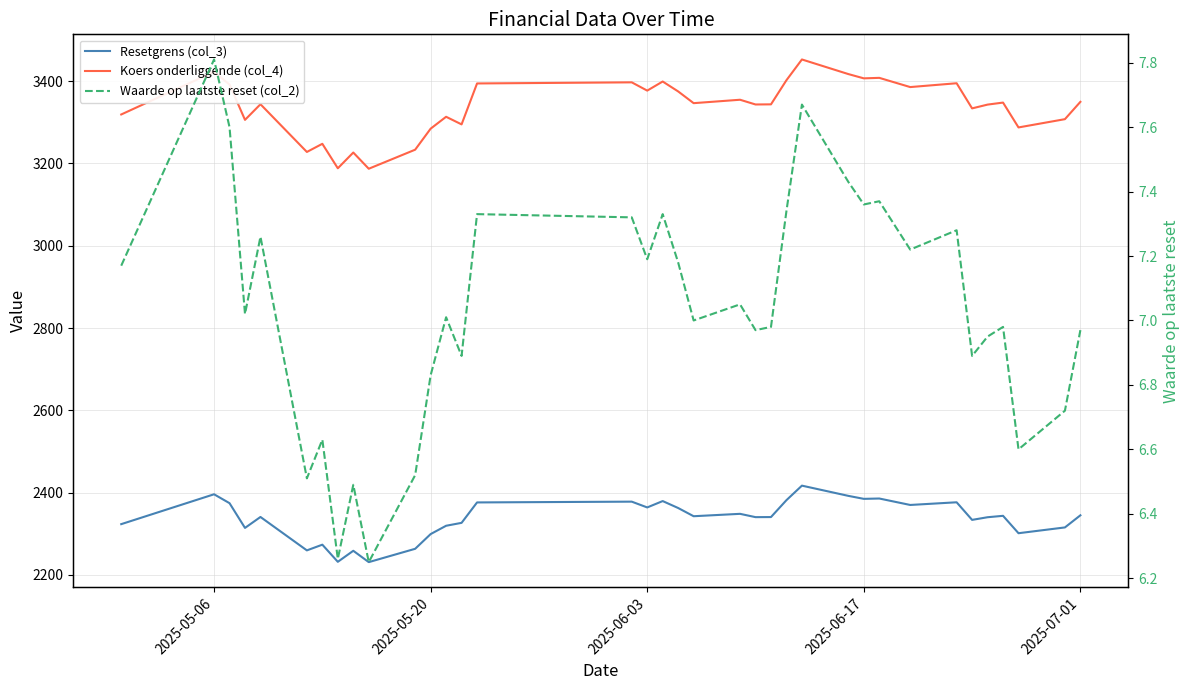

True or false: Koers onderliggende (col_4) and Waarde op laatste reset (col_2) cross at least once.

False